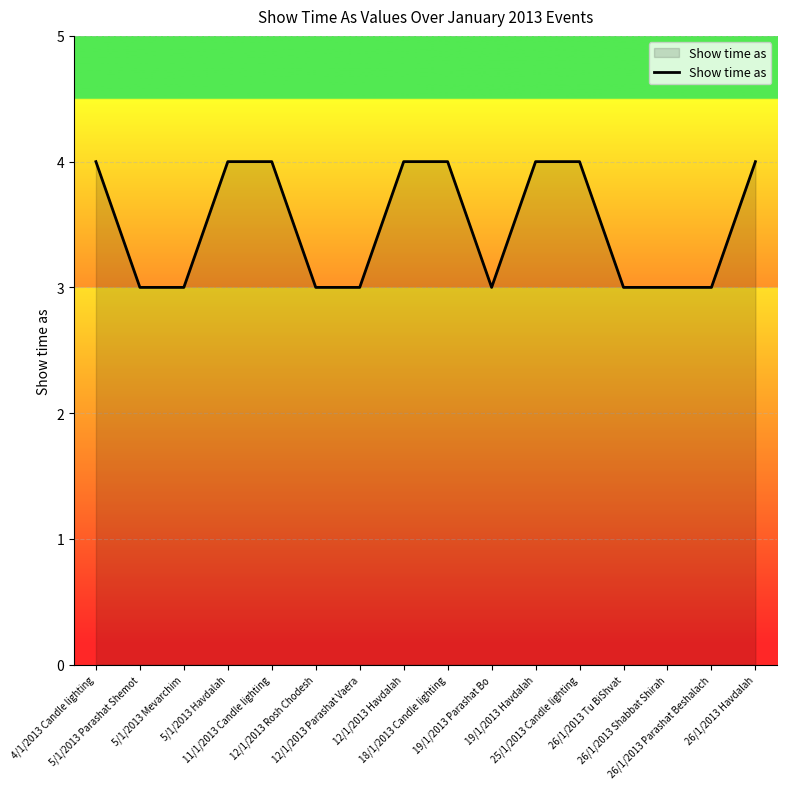

Reading right to left, what are all the values shown in this chart?

4	3	3	3	4	4	3	4	4	3	3	4	4	3	3	4